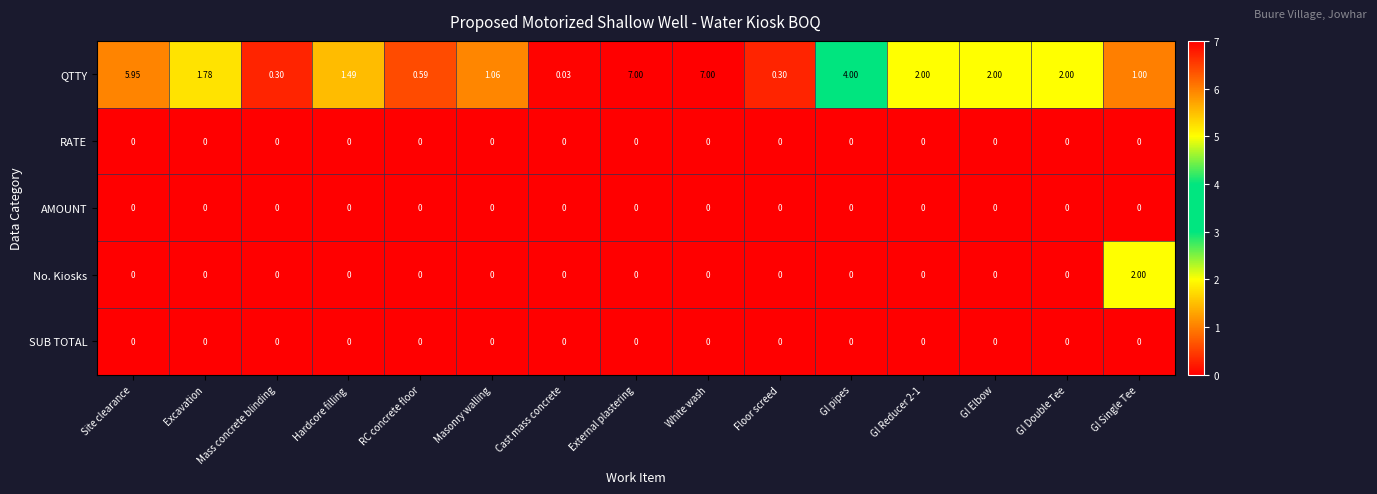

Where does the QTTY series first go above 1?

Site clearance